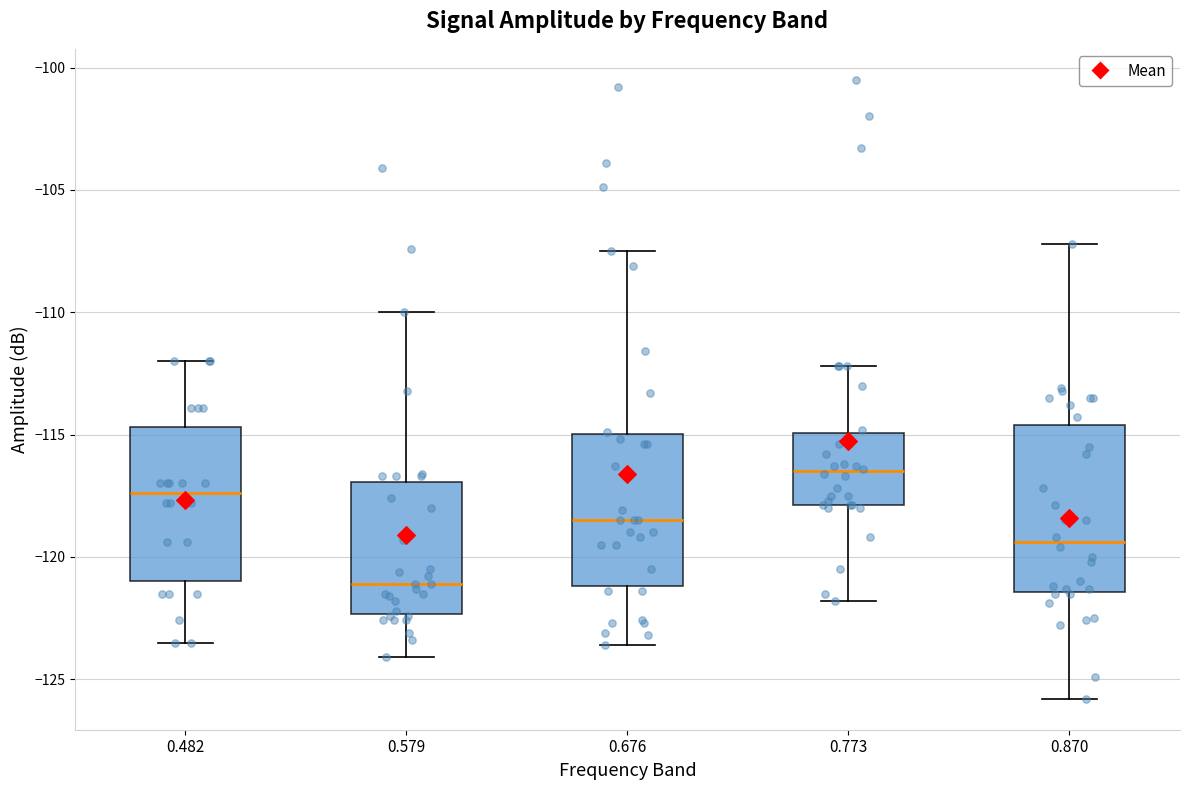

Which box is the tallest, from its lower edge to its upper edge?

0.870